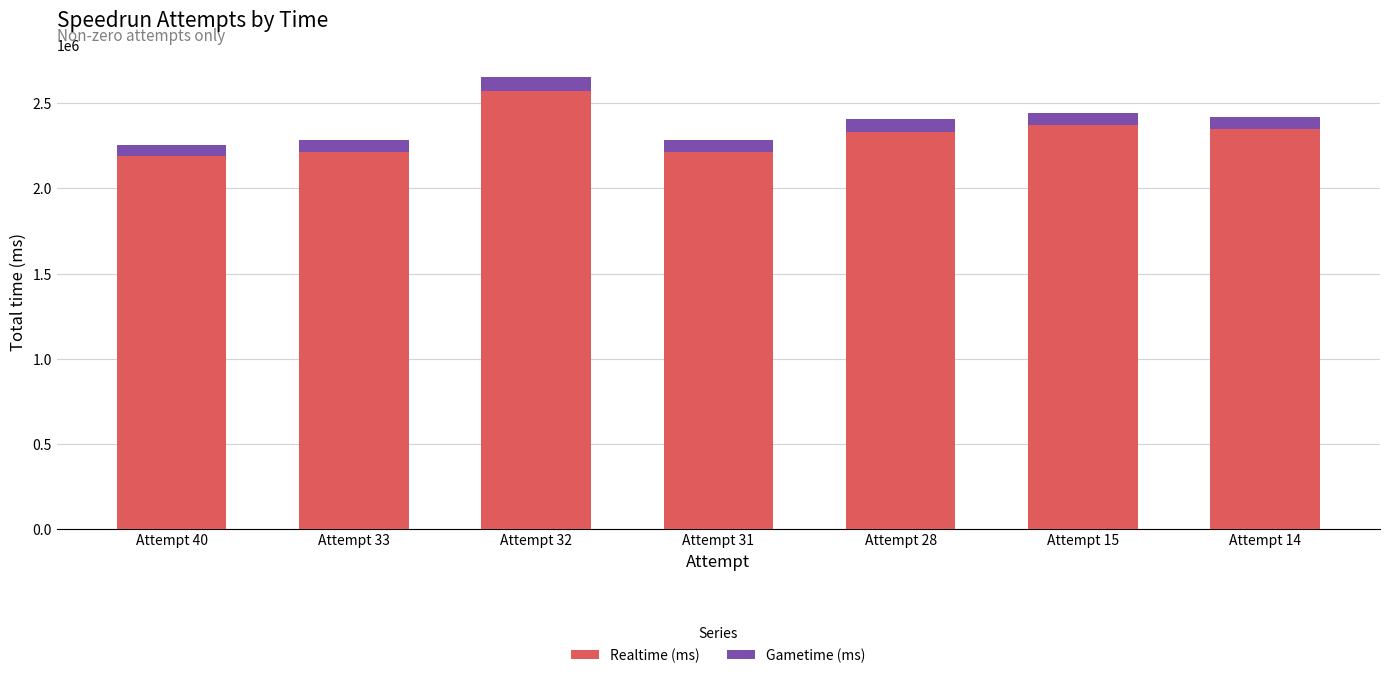

At how many categories does at least one series exceed 1876303?

7